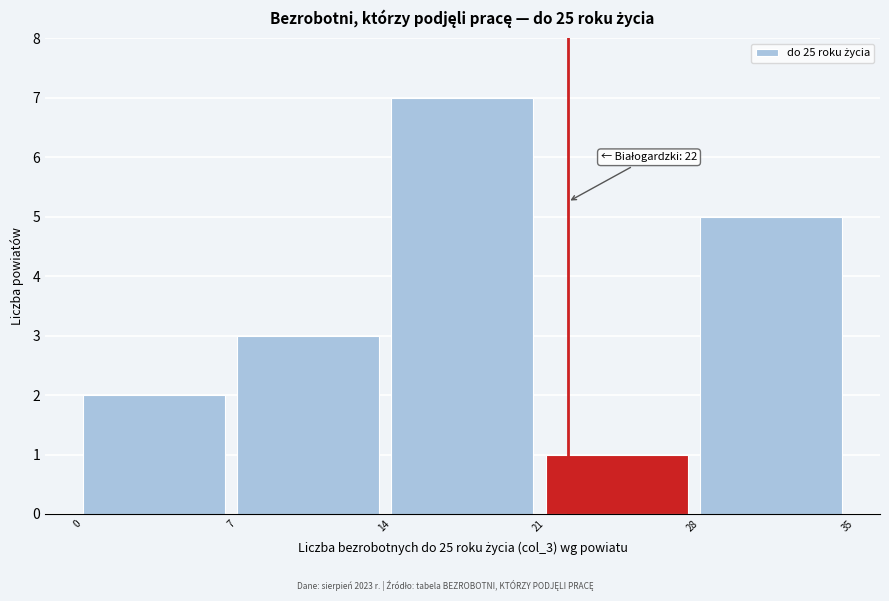

Which range on the x-axis has the tallest bar?

14 to 21